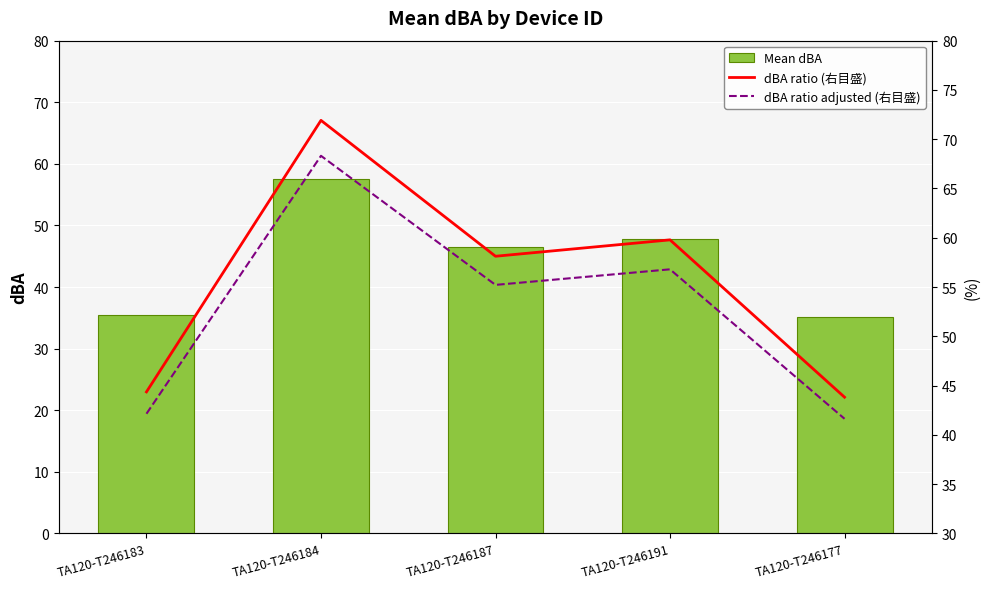

At which category does the chart reach its peak across all series?

TA120-T246184